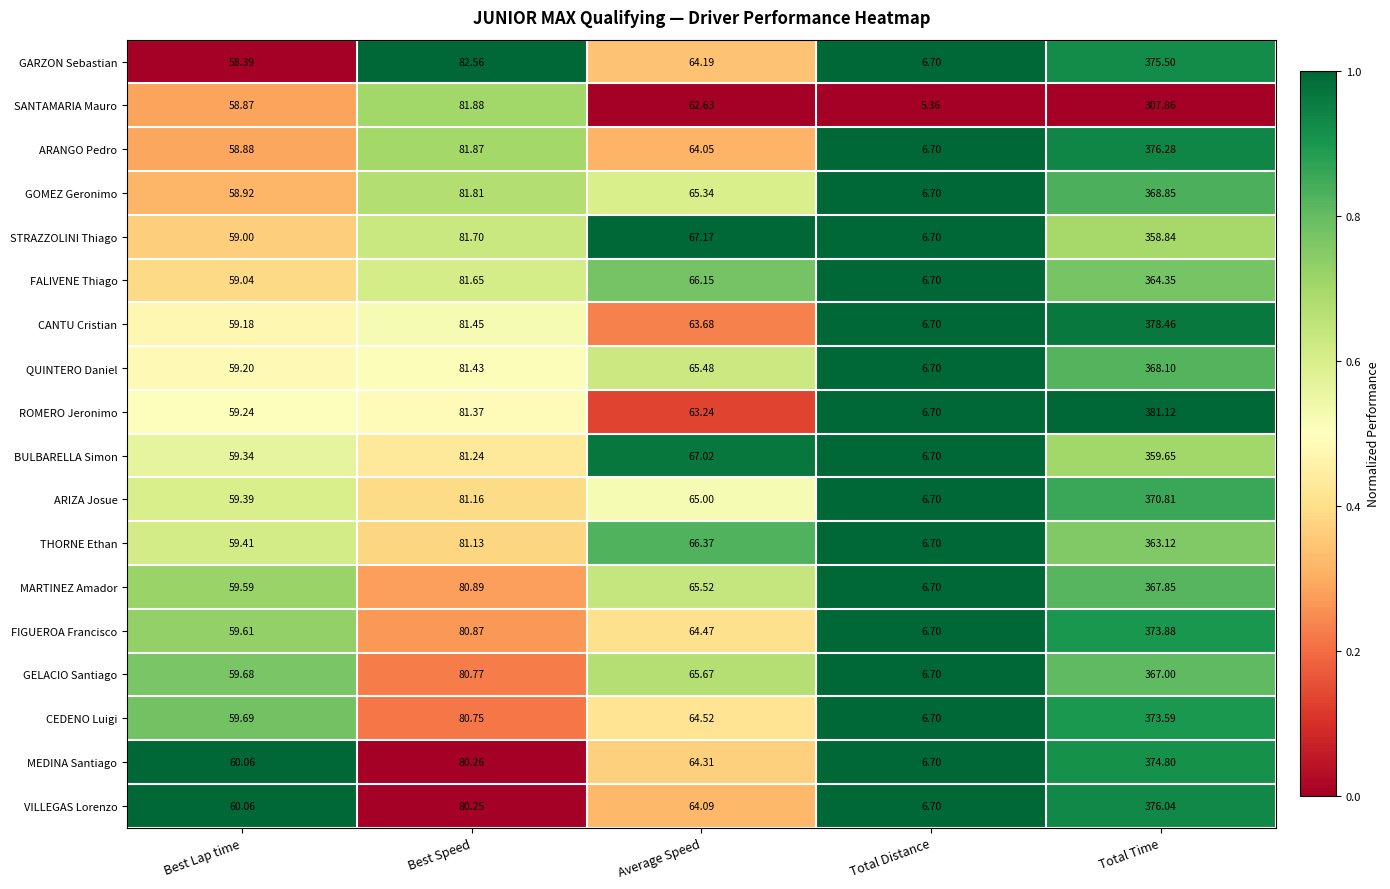

What is the greatest value displayed?

381.1